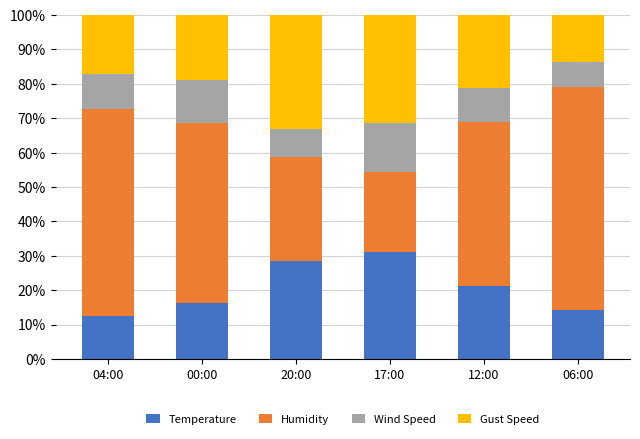

Reading left to right, list the values for the Temperature series.

12.4	16.1	28.4	31.0	21.2	14.3